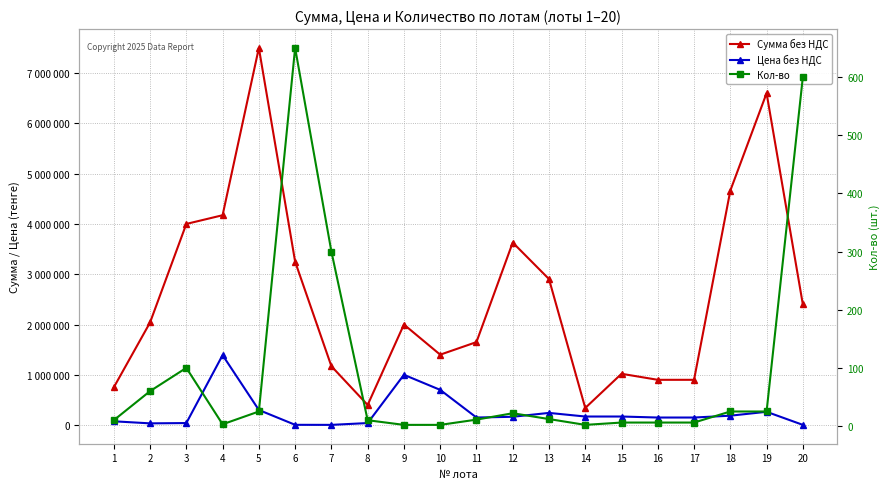

What is the lowest value of the Сумма без НДС series?

340000